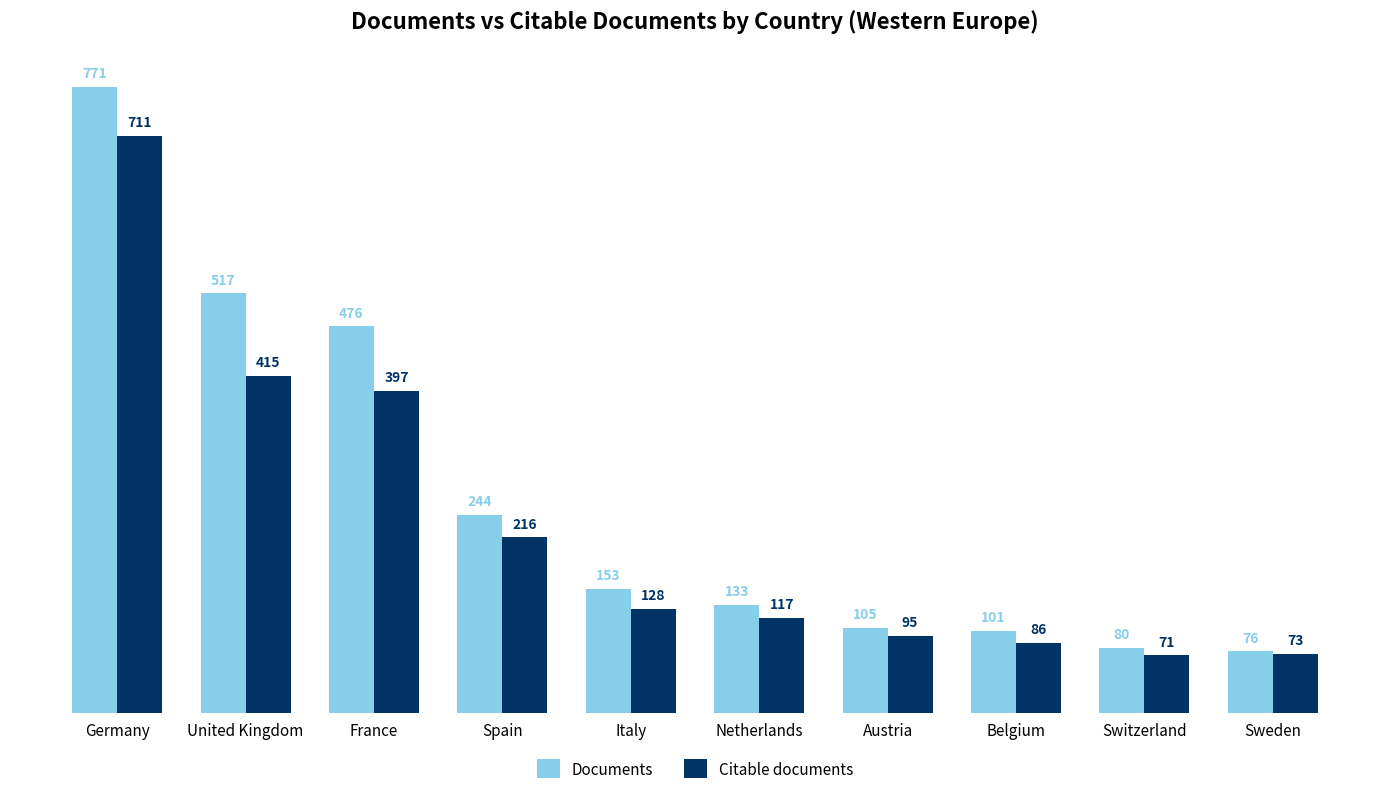

The value of Citable documents at Italy is 128. True or false?

True